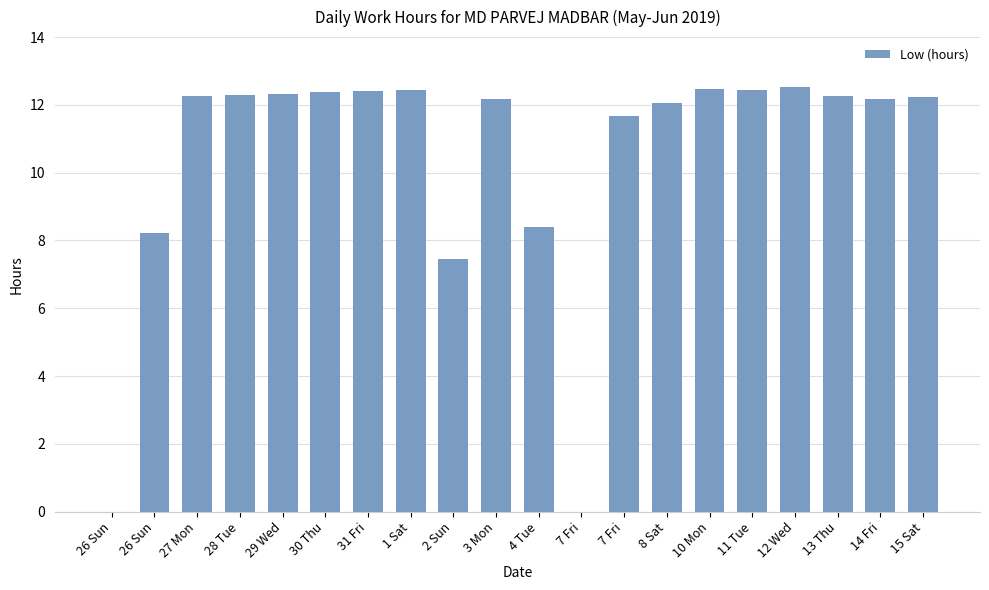

How many distinct data groups are displayed?

1